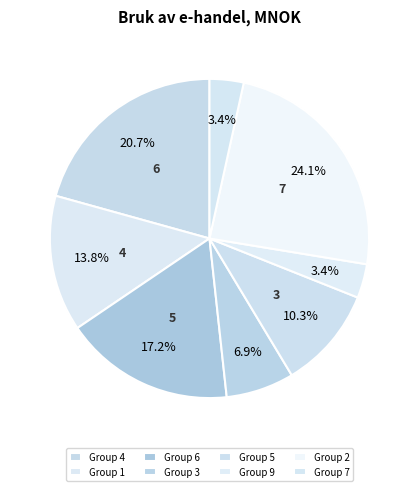

How many slices are in this pie chart?

8